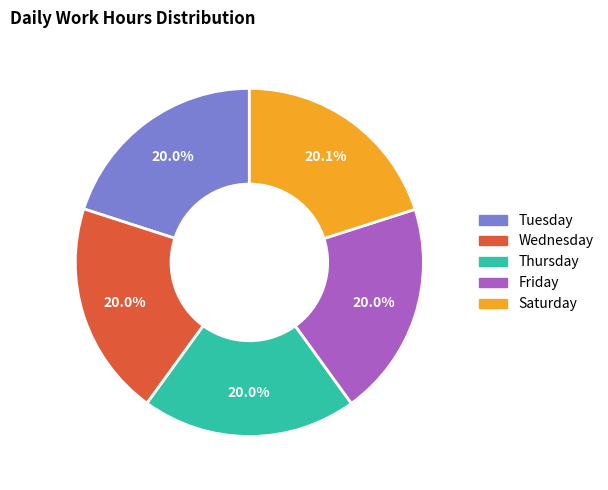

Is there any slice that represents more than half of the pie?

No